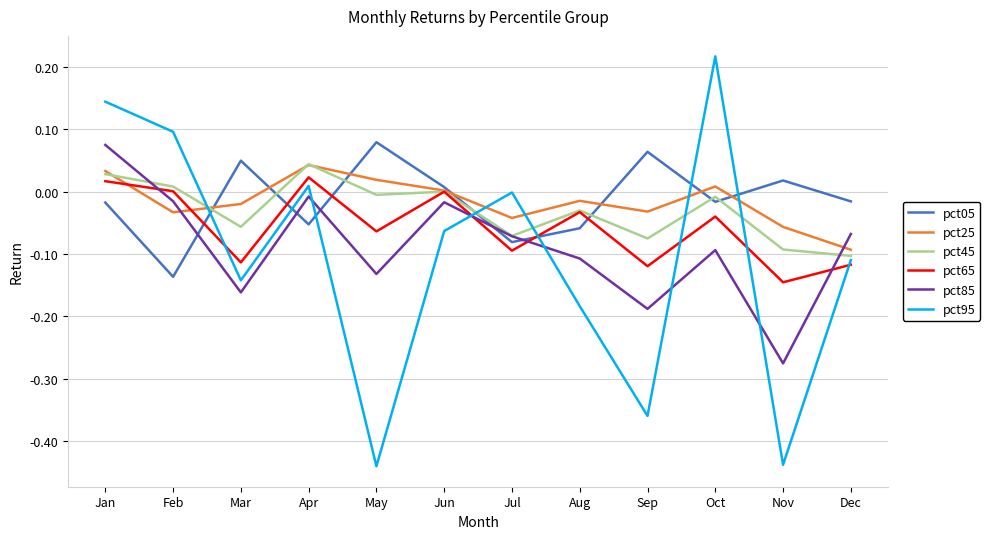

At which category is the sum across all series the highest?

Jan